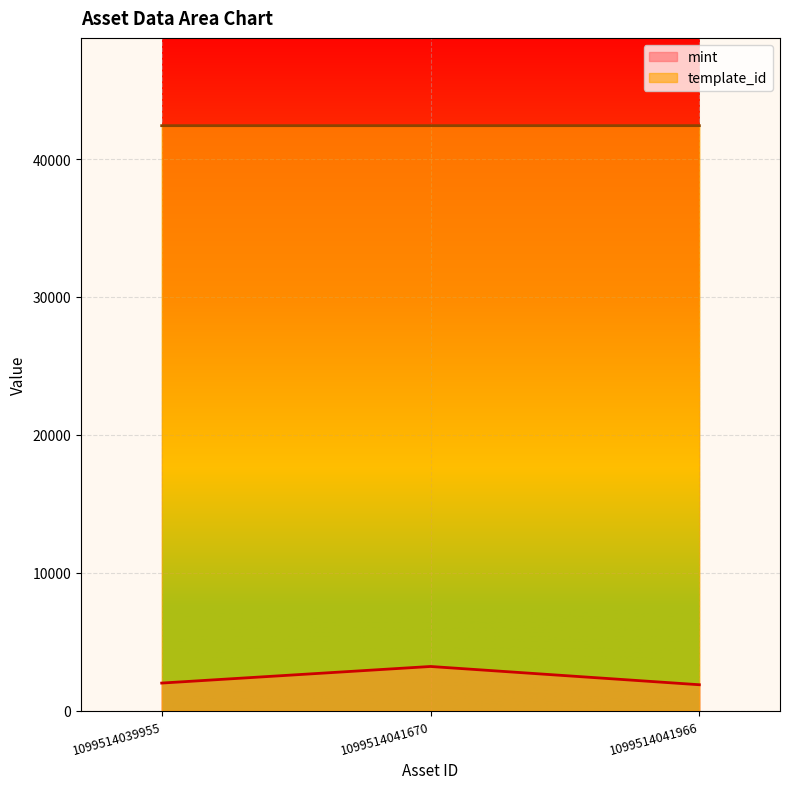

What is the difference between the maximum and minimum values in the mint series?

1324